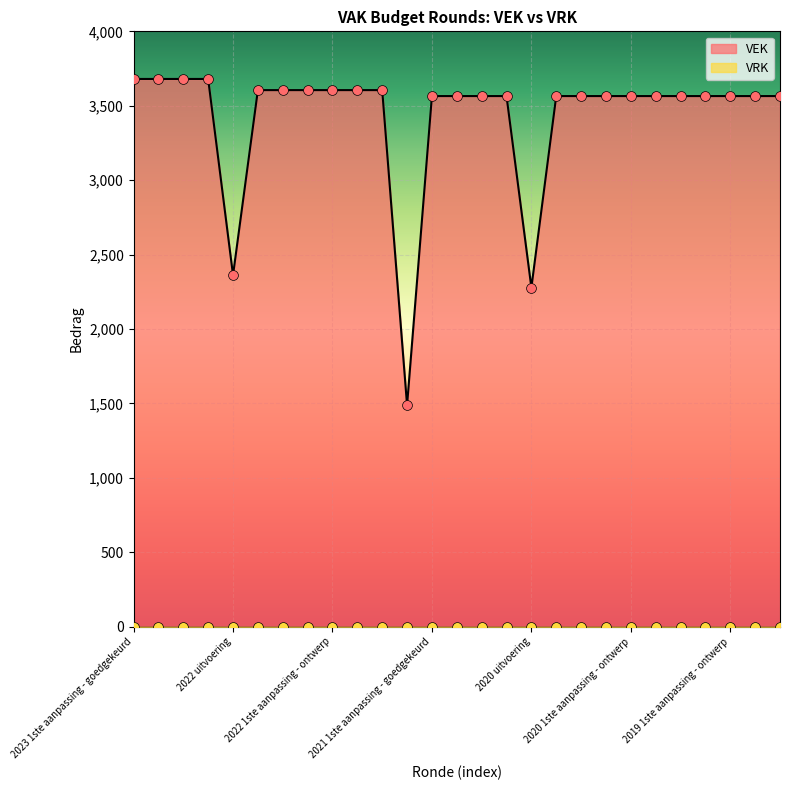

Between 2021 uitvoering and 2022 Opmaak - goedgekeurd, which is larger?

2022 Opmaak - goedgekeurd